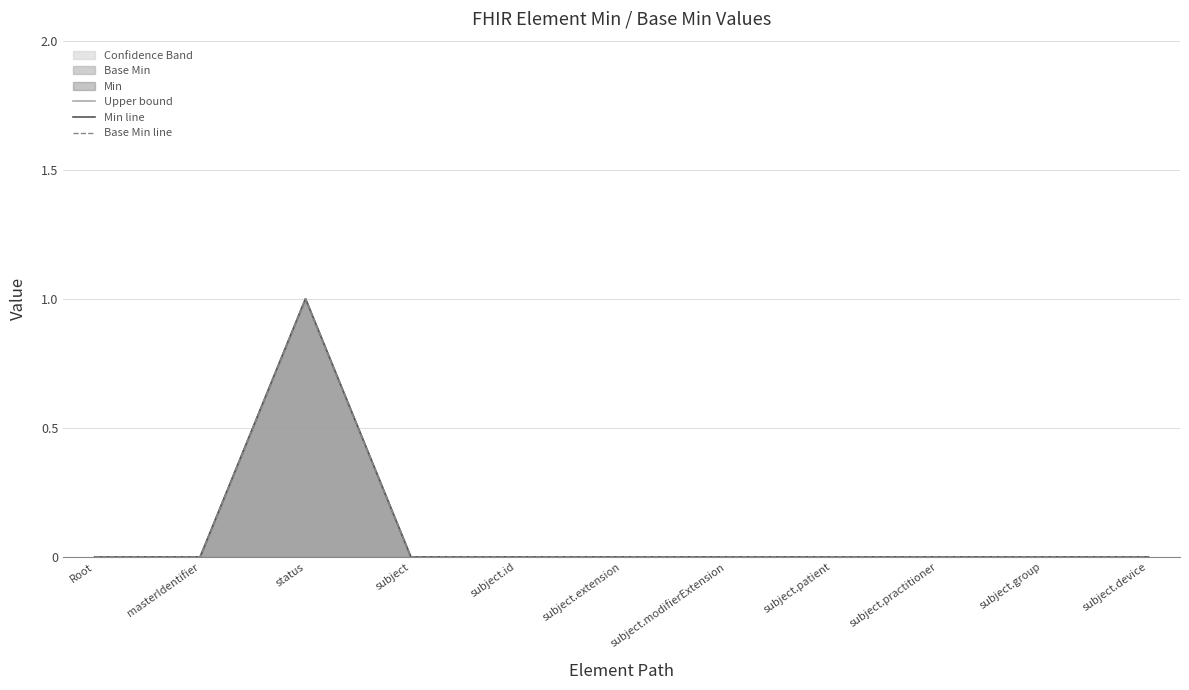

The Base Min line series shows 0 at subject.modifierExtension. True or false?

False